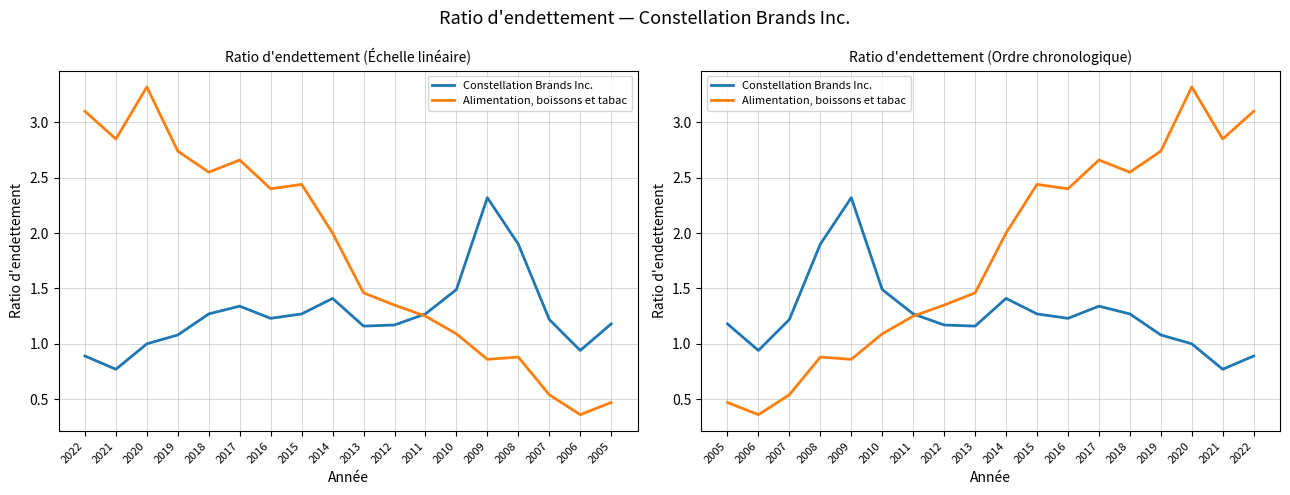

What is the approximate value of Constellation Brands Inc. at 2009?

2.3